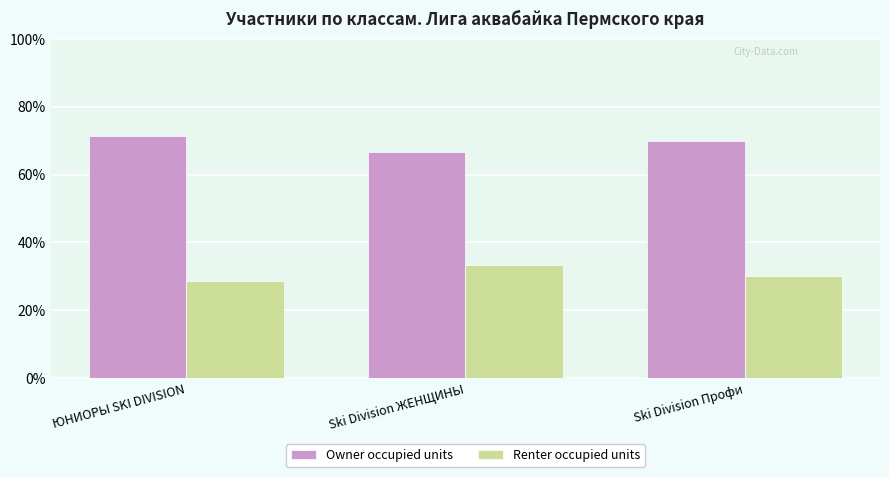

What is the sum of the Renter occupied units values at Ski Division ЖЕНЩИНЫ and Ski Division Профи?

63.3